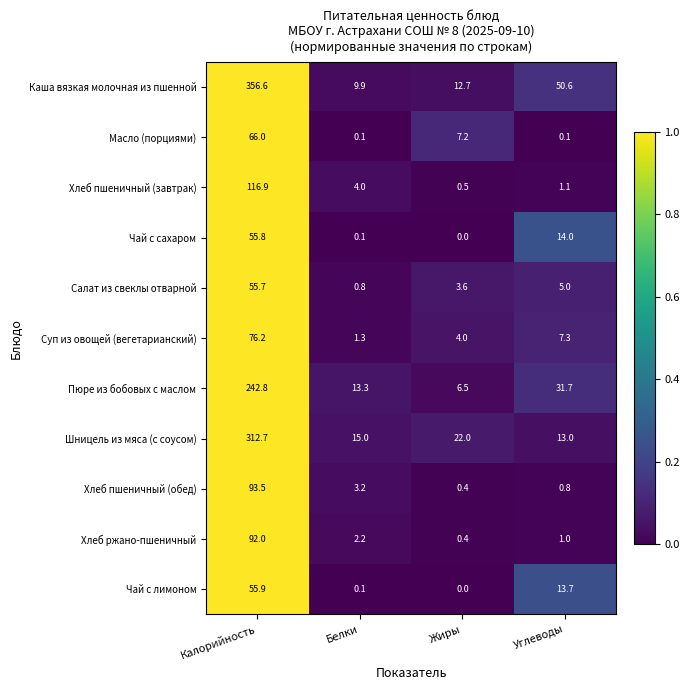

What is the sum of the Хлеб ржано-пшеничный values at Белки and Углеводы?

3.2